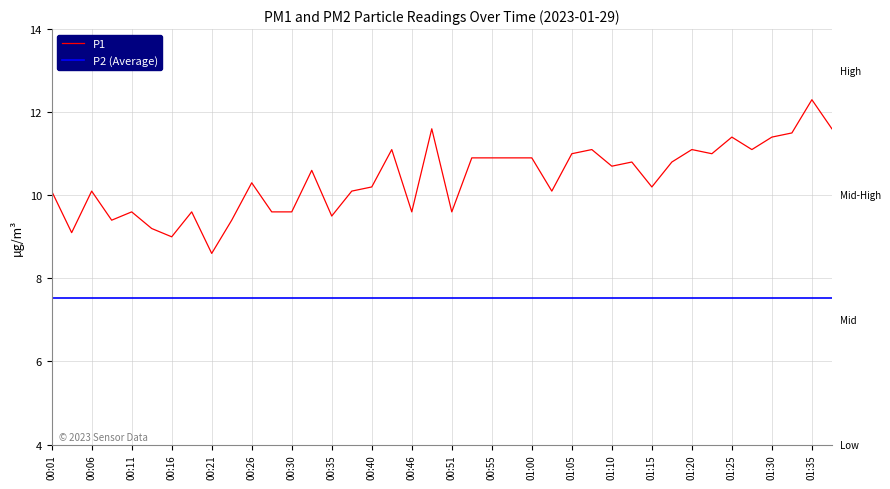

What is the minimum value shown in the chart?

8.6